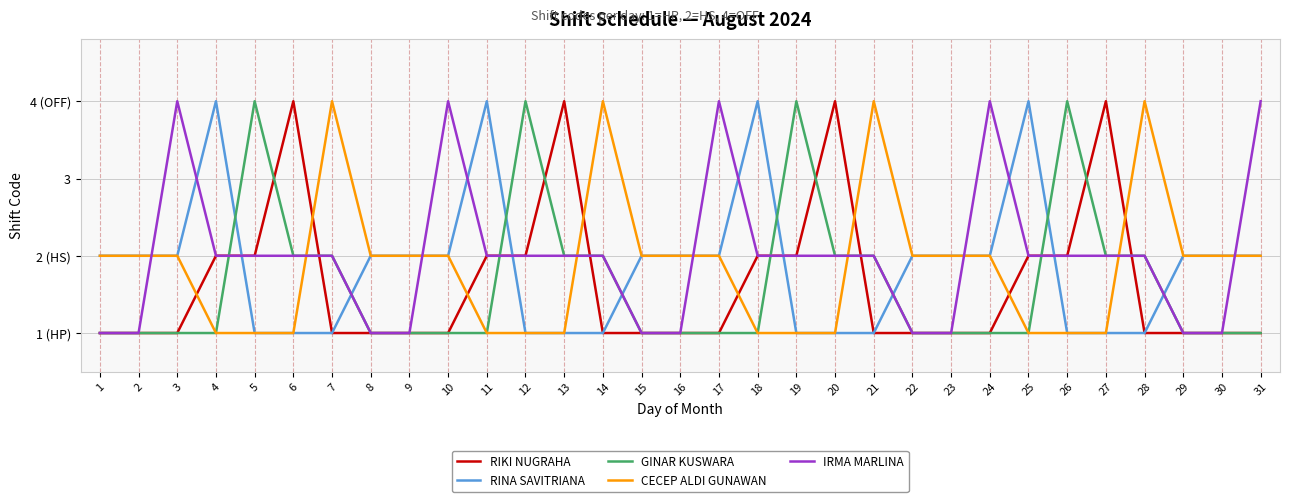

Reading right to left, transcribe all the data shown in this chart.

RIKI NUGRAHA: 1	1	1	1	4	2	2	1	1	1	1	4	2	2	1	1	1	1	4	2	2	1	1	1	1	4	2	2	1	1	1
RINA SAVITRIANA: 2	2	2	1	1	1	4	2	2	2	1	1	1	4	2	2	2	1	1	1	4	2	2	2	1	1	1	4	2	2	2
GINAR KUSWARA: 1	1	1	2	2	4	1	1	1	1	2	2	4	1	1	1	1	2	2	4	1	1	1	1	2	2	4	1	1	1	1
CECEP ALDI GUNAWAN: 2	2	2	4	1	1	1	2	2	2	4	1	1	1	2	2	2	4	1	1	1	2	2	2	4	1	1	1	2	2	2
IRMA MARLINA: 4	1	1	2	2	2	2	4	1	1	2	2	2	2	4	1	1	2	2	2	2	4	1	1	2	2	2	2	4	1	1